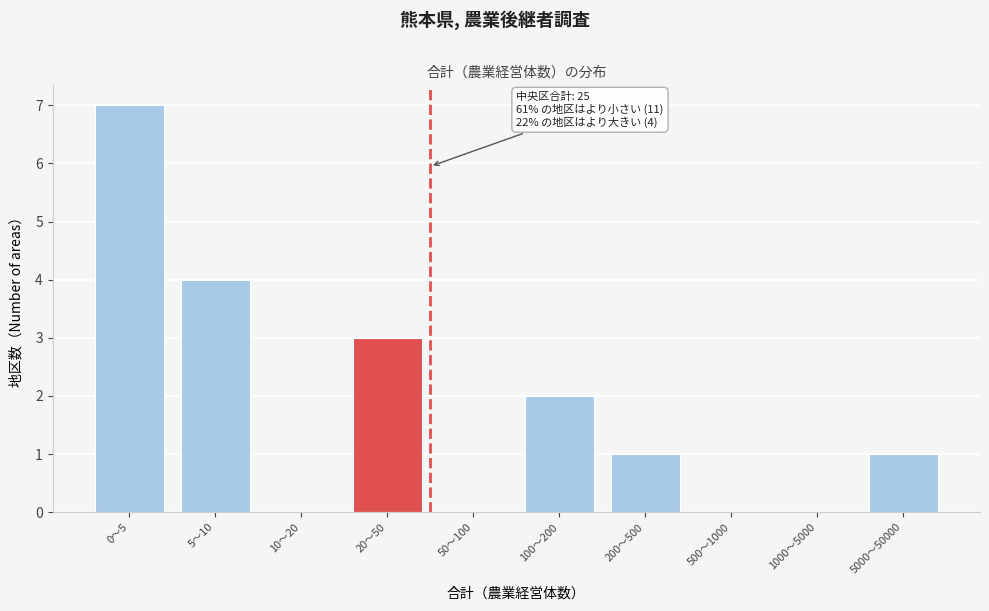

Reading left to right, what are all the values shown in this chart?

0～5=7	5～10=4	10～20=0	20～50=3	50～100=0	100～200=2	200～500=1	500～1000=0	1000～5000=0	5000～50000=1